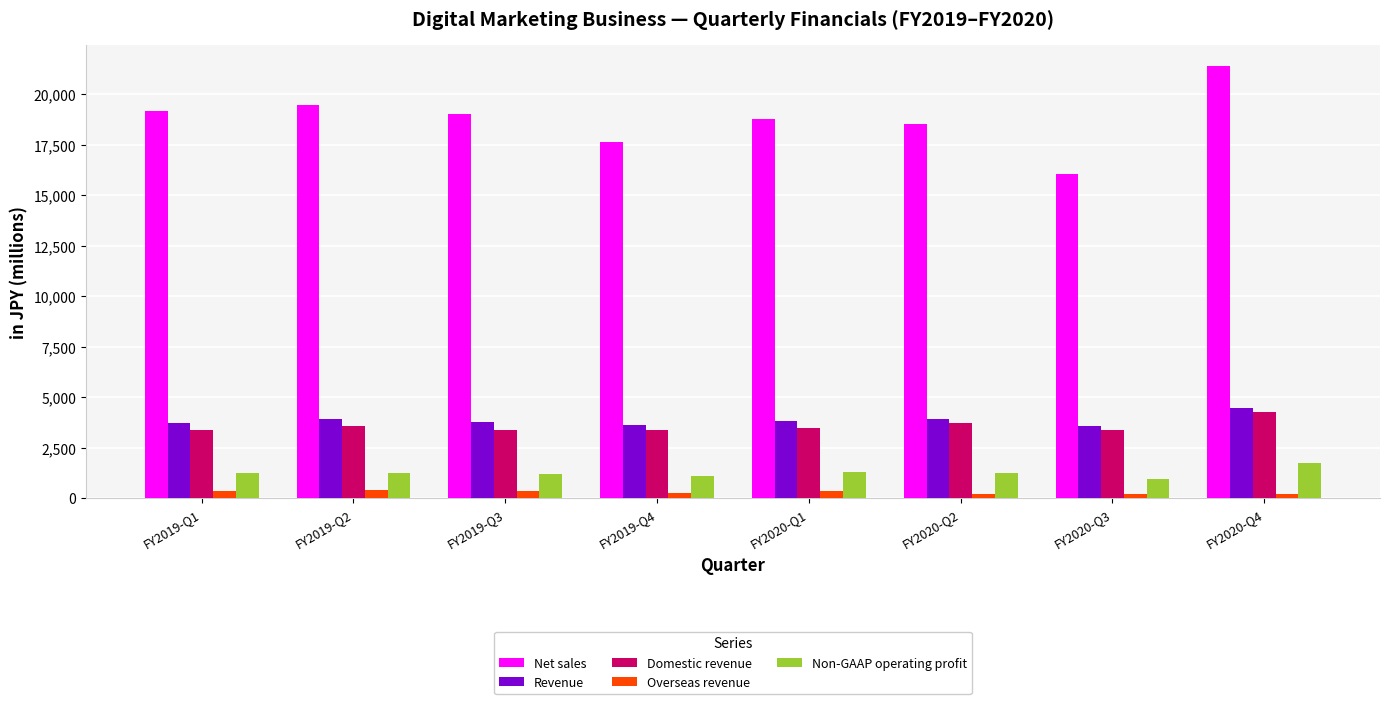

The Revenue series shows 1045 at FY2019-Q1. True or false?

False